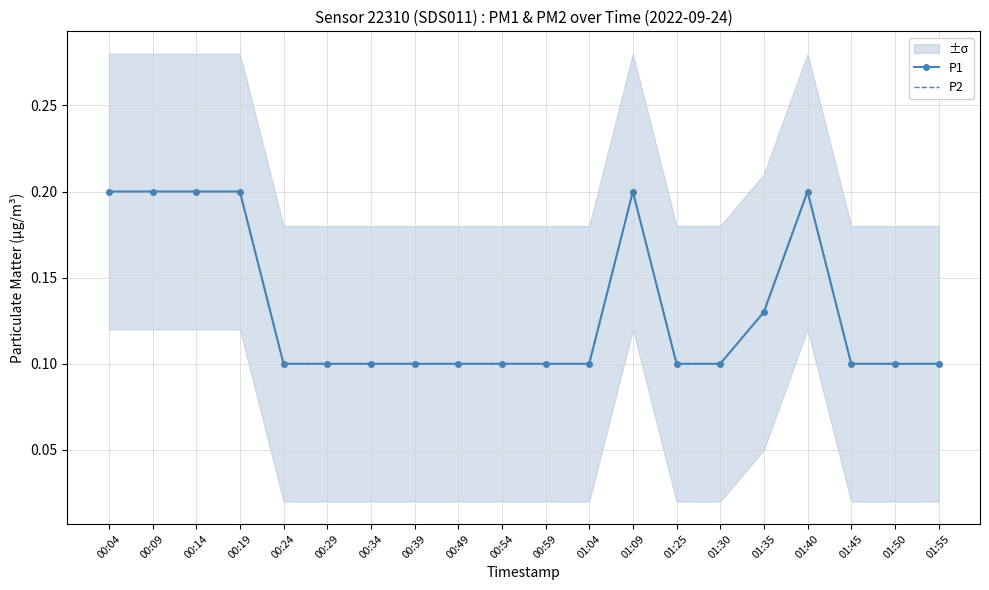

True or false: P2 and P1 intersect in this chart.

False